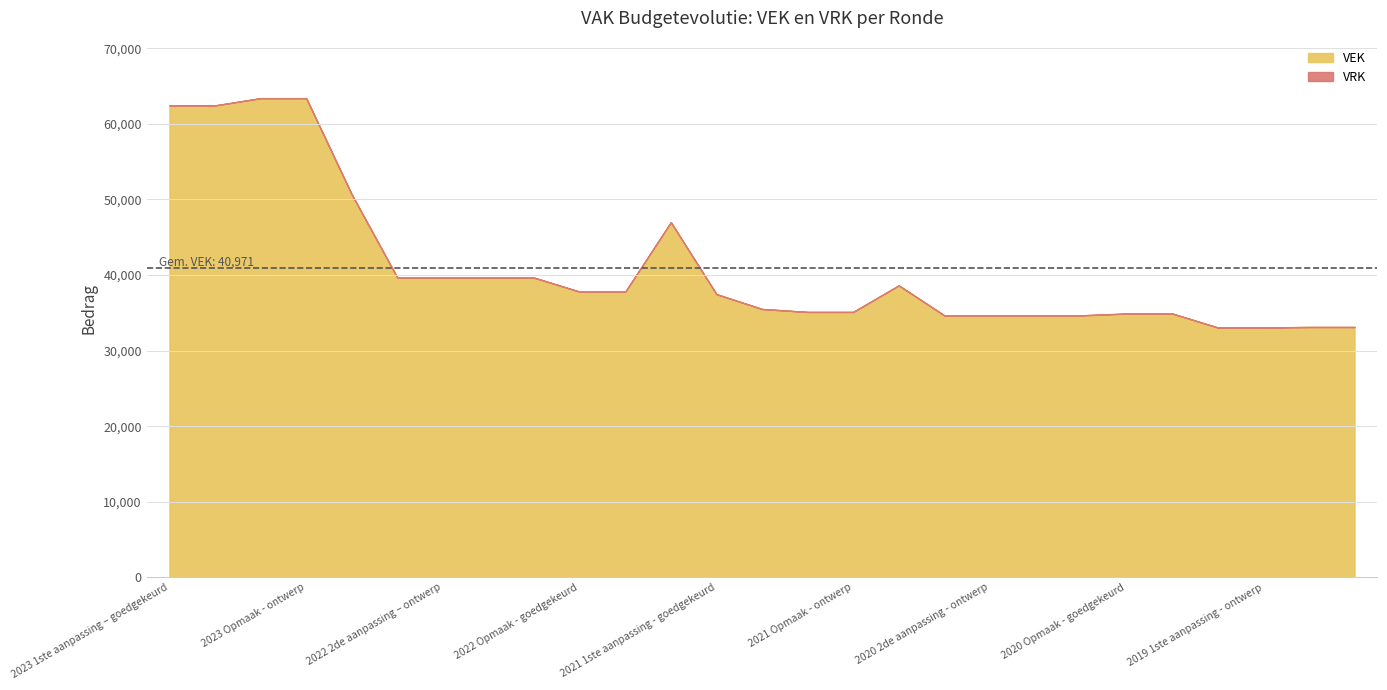

True or false: VRK and VEK cross at least once.

False